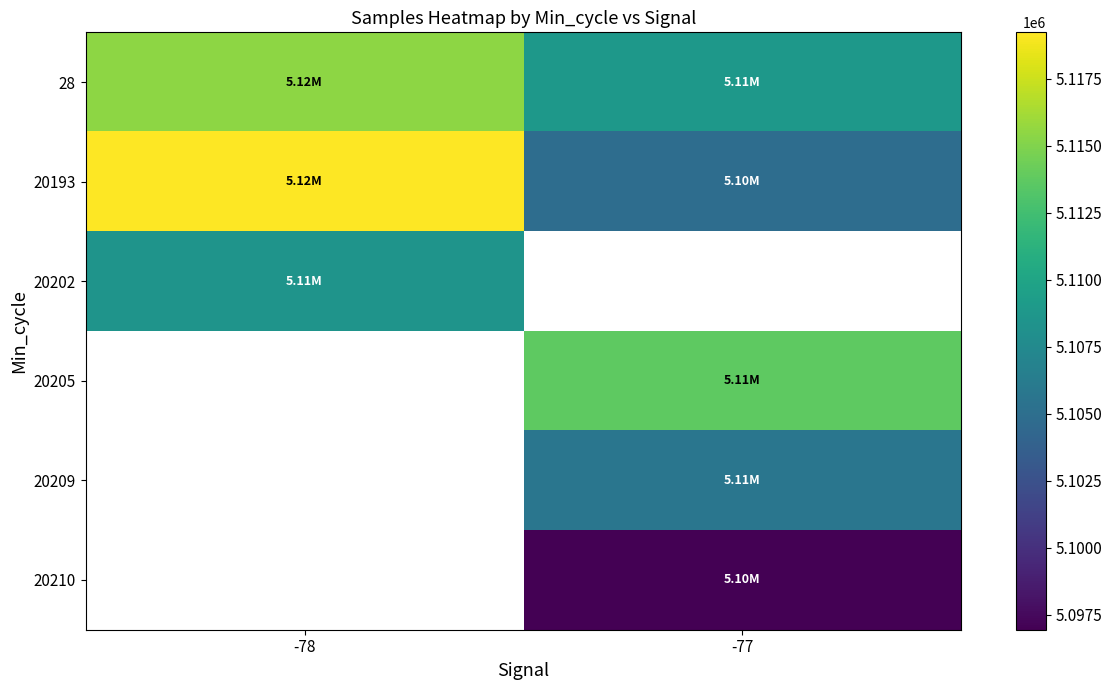

True or false: 28 has a value of 5115437.7 at -78.

True